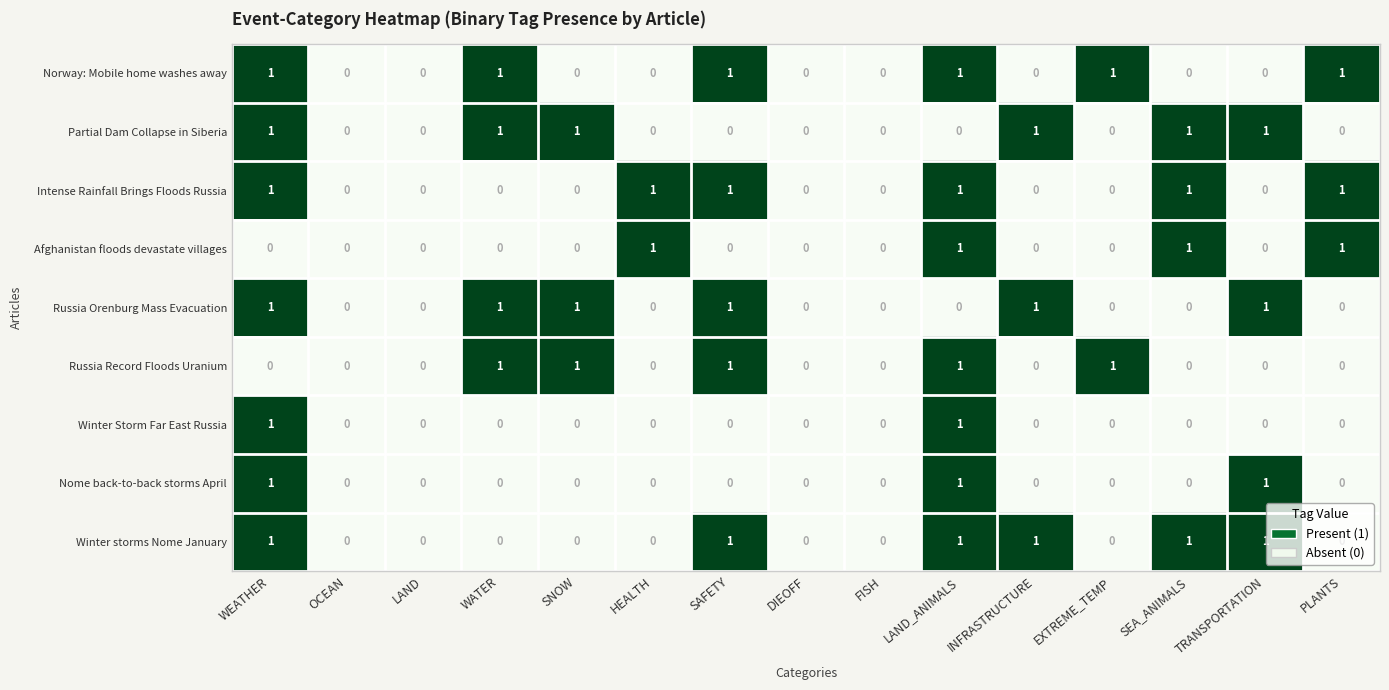

What is the sum of all Norway: Mobile home washes away values?

6